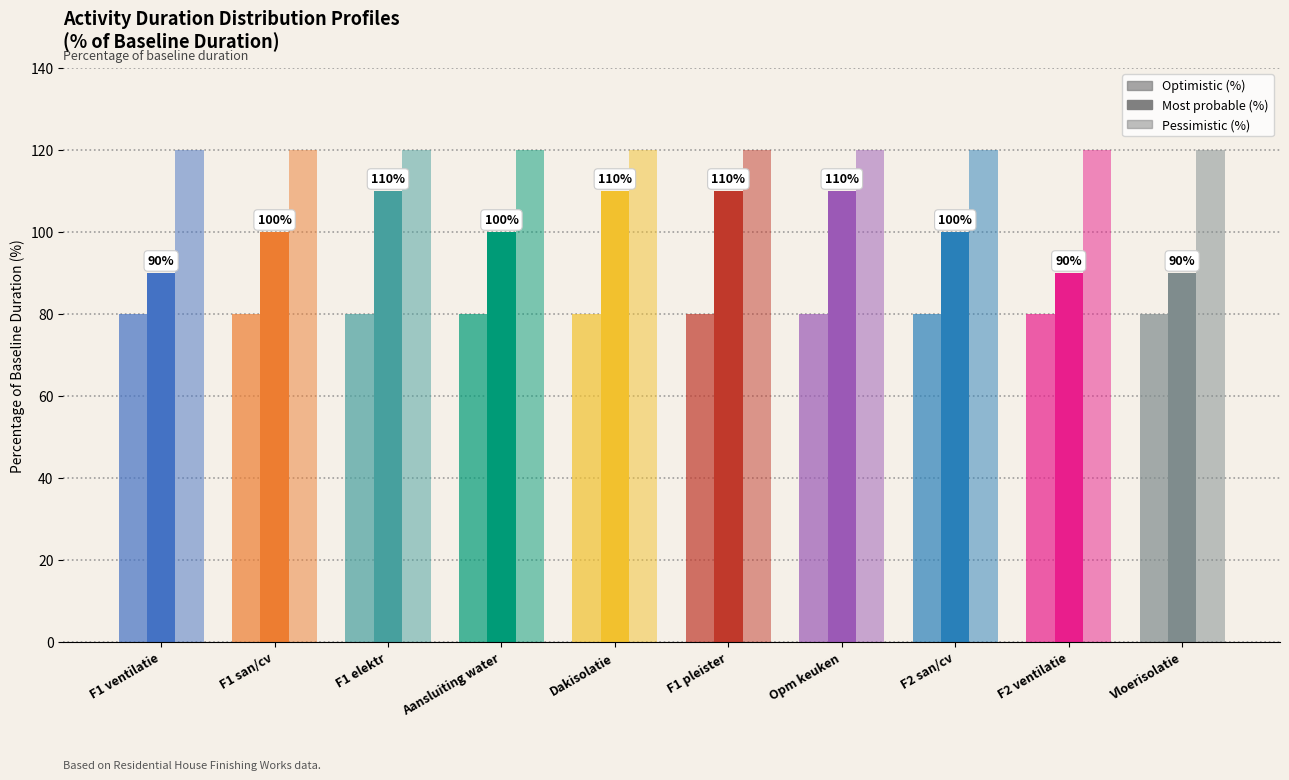

True or false: Optimistic (%) has a value of 80 at F1 pleister.

True